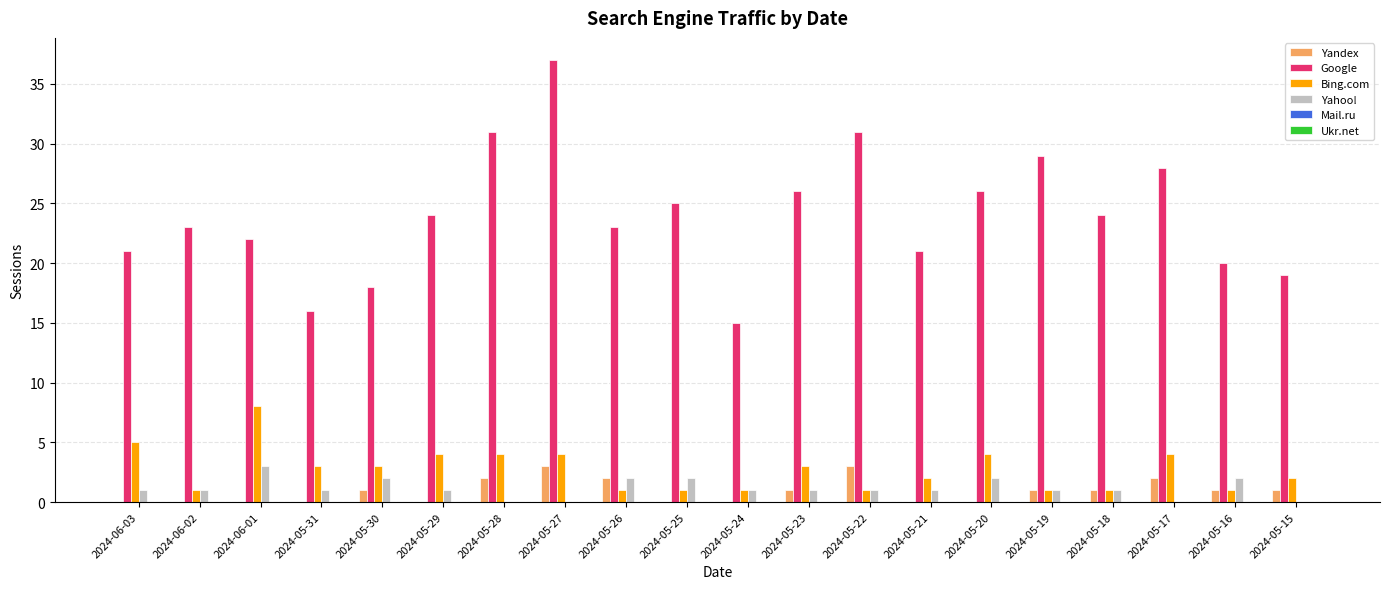

Which category has the highest value in the Yahoo! series?

2024-06-01